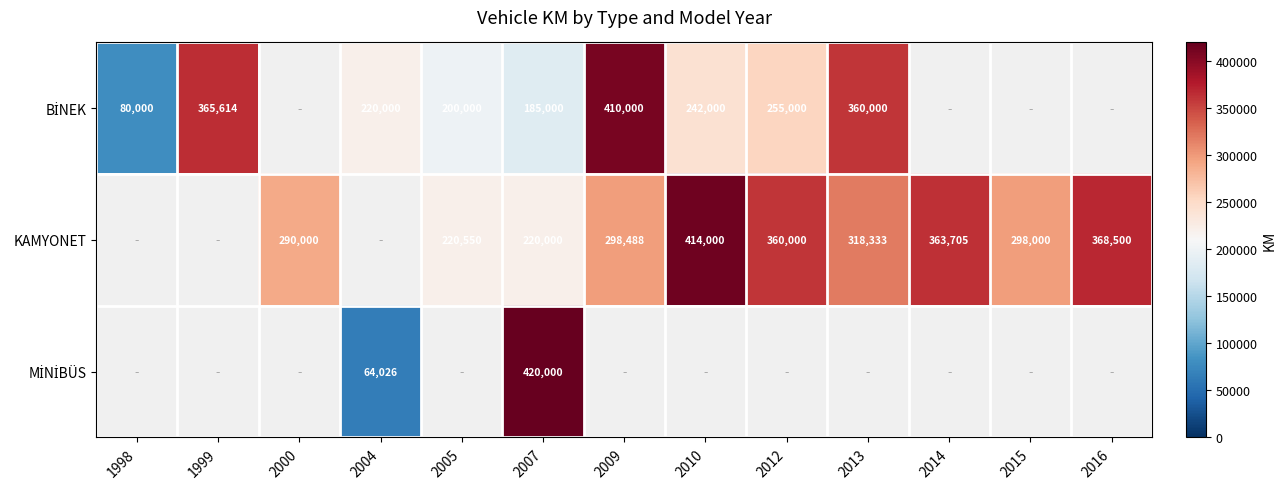

Count the KAMYONET values in the range 290000 to 360000.

5